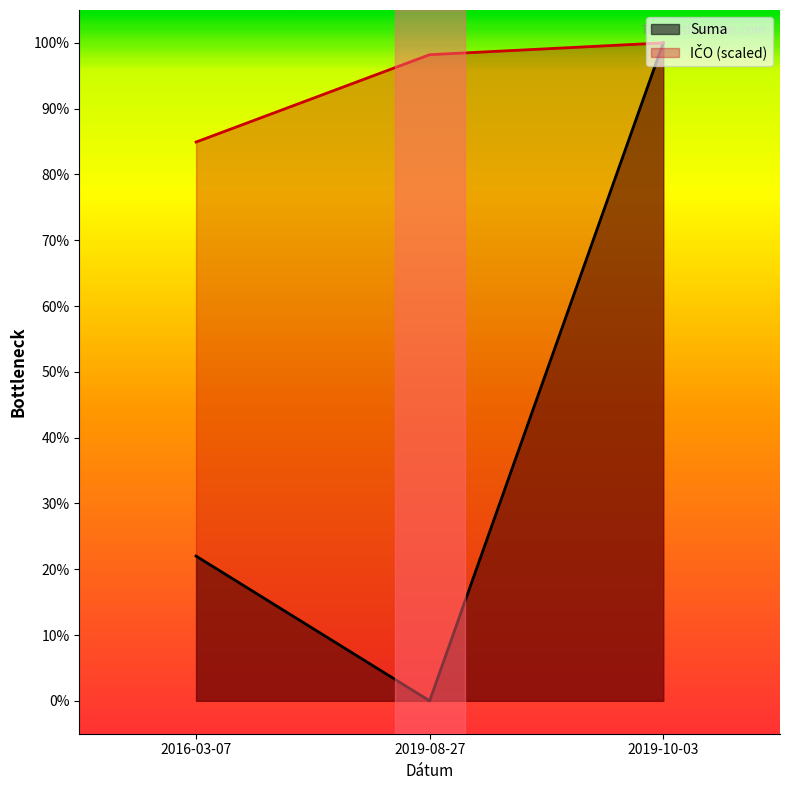

At which category is the sum across all series the highest?

2019-10-03